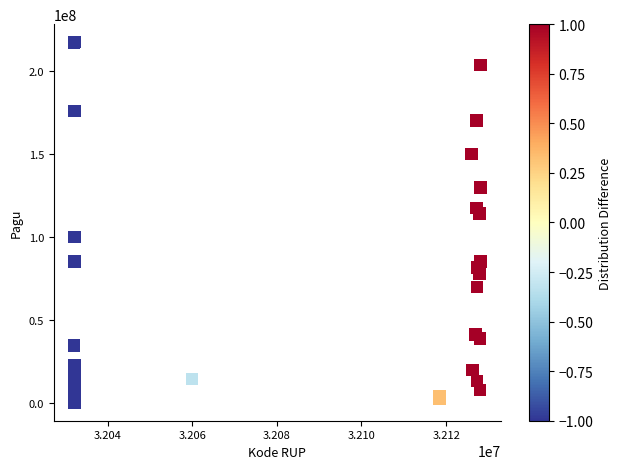

What Y value in the scatter plot is closest to 108830000?

114296000